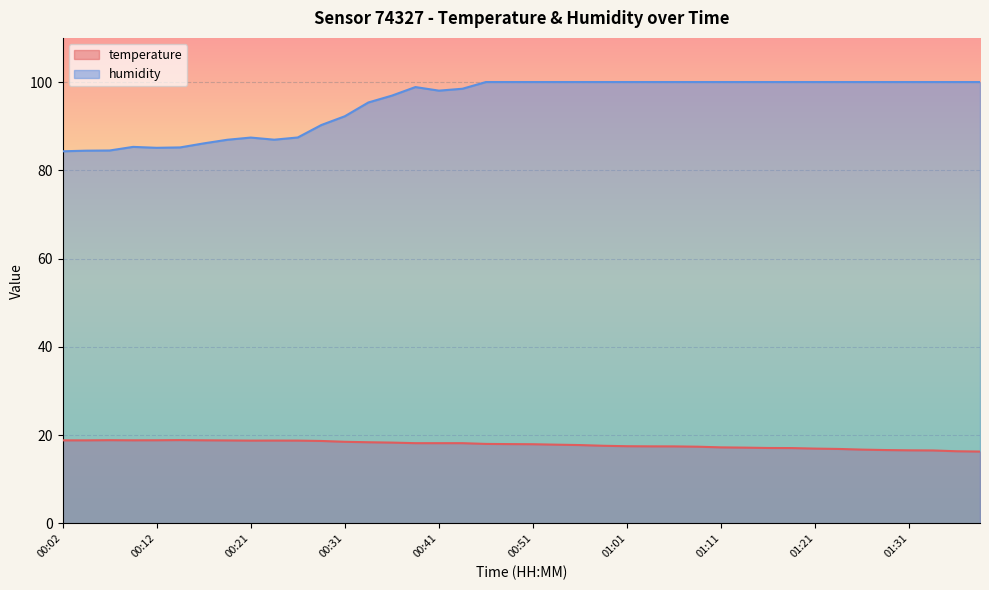

What is the label of the 30th point from the left?

01:14